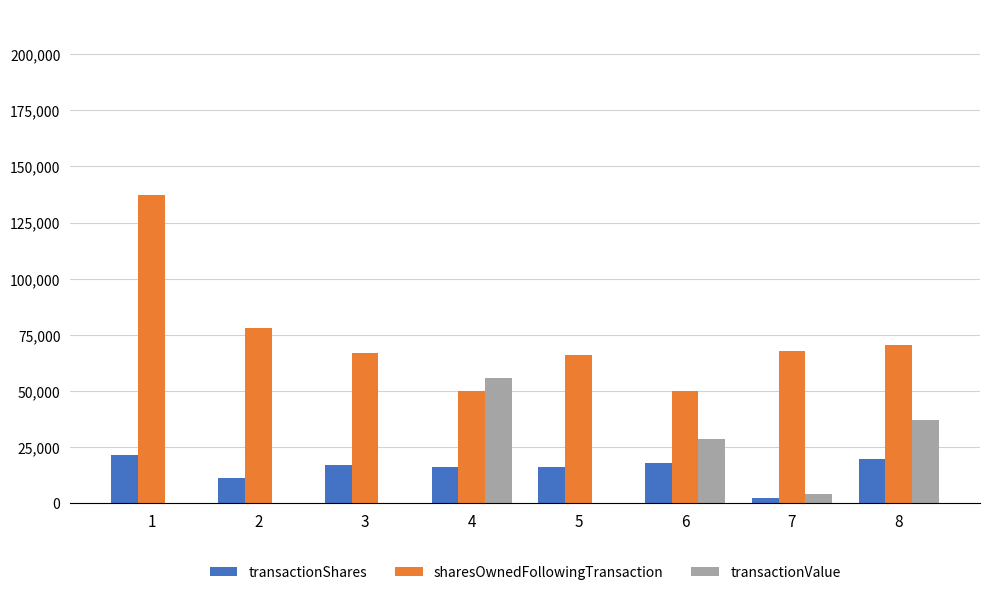

Where does the sharesOwnedFollowingTransaction series first go above 67884?

1